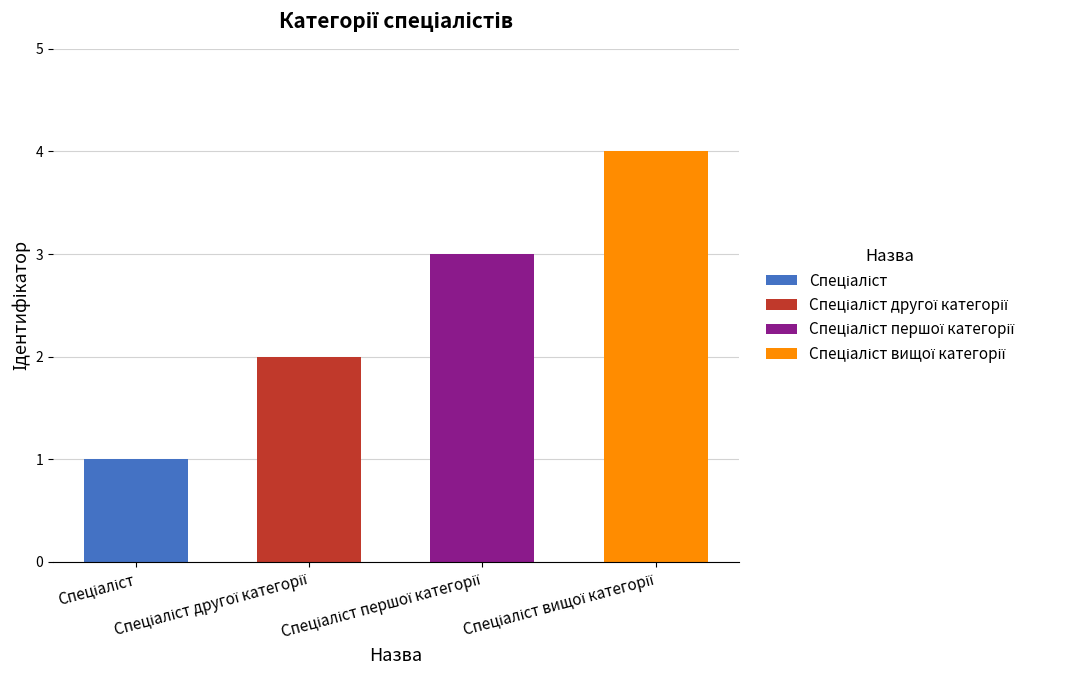

How many bars are there in total?

4